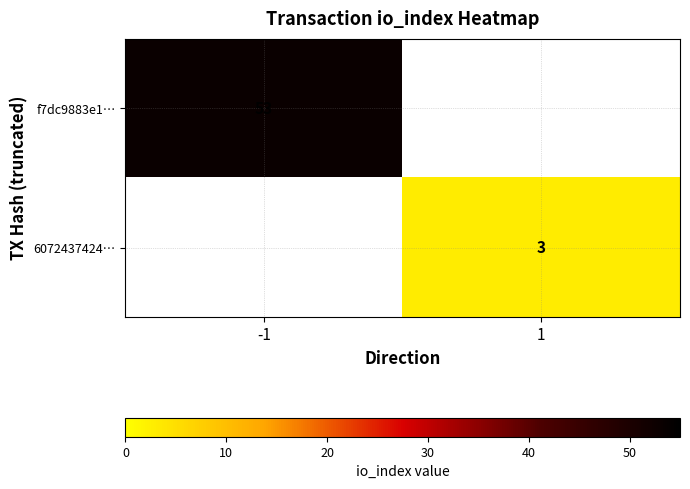

How many series are shown in this chart?

2